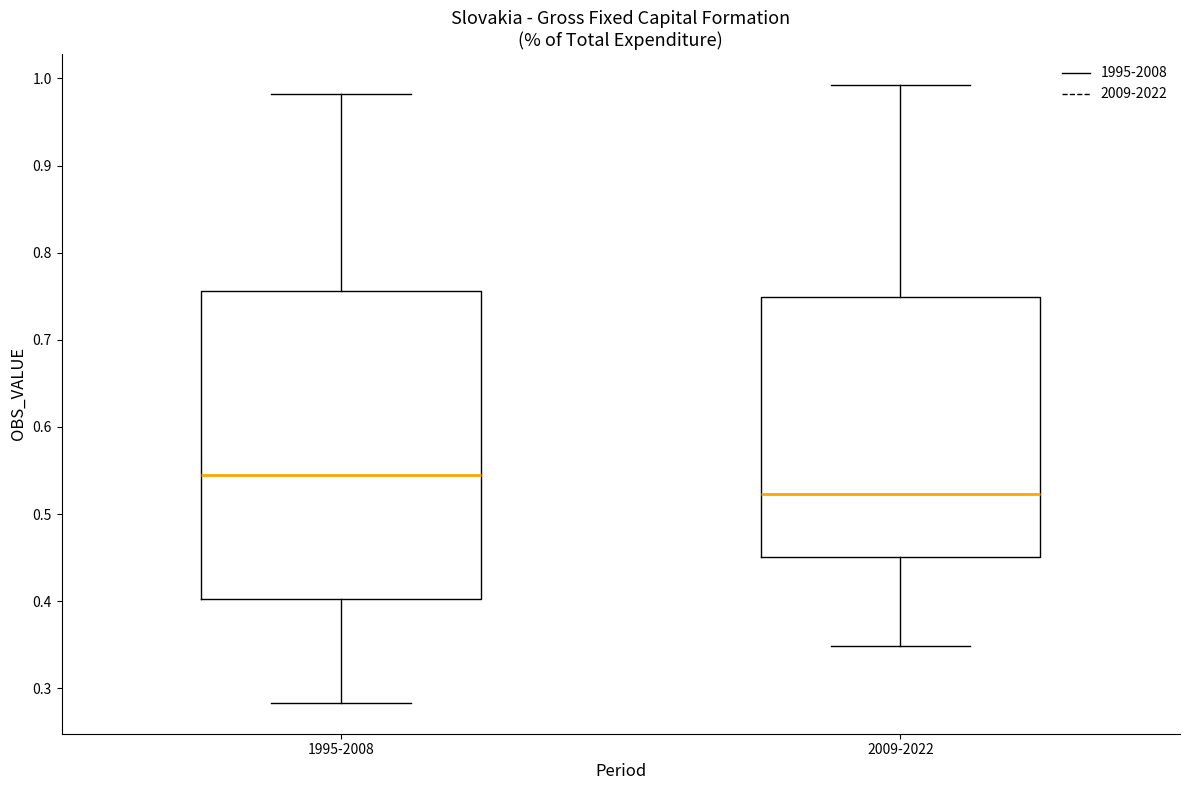

Which box has the highest median line?

1995-2008